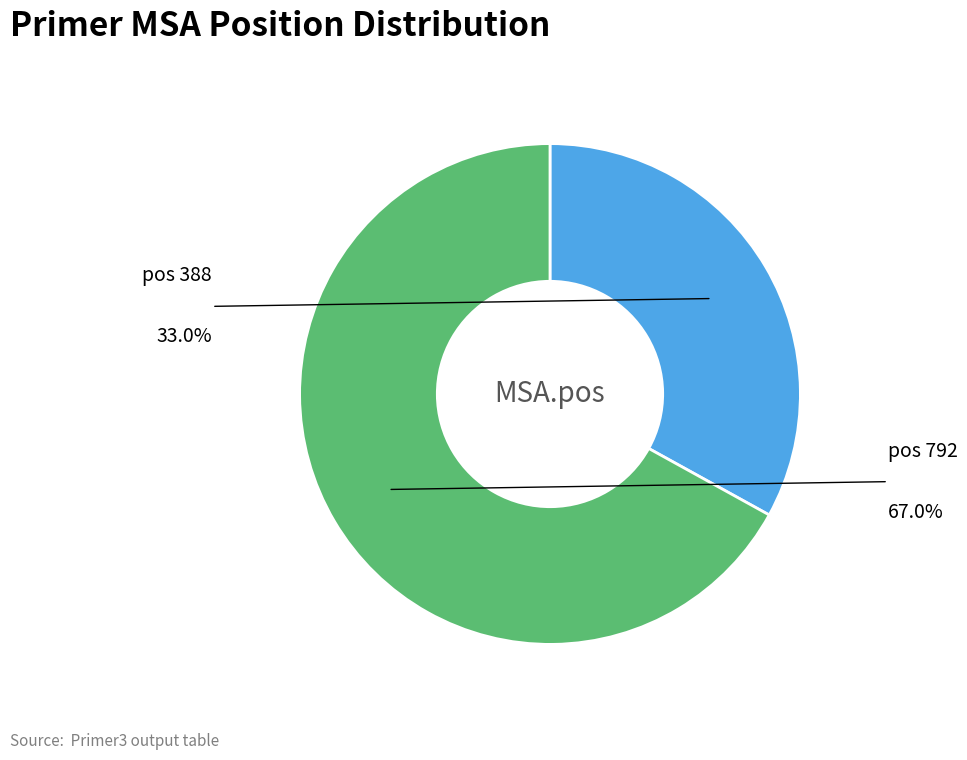

Does any single category account for the majority?

Yes